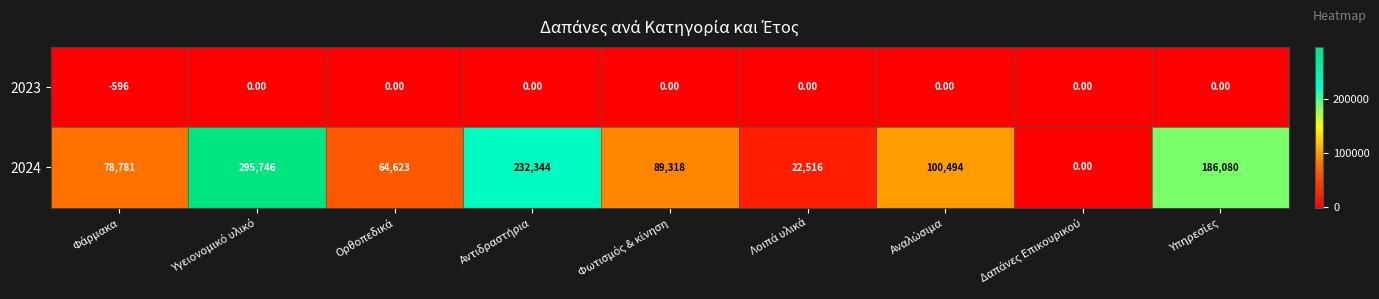

What is the difference between the maximum and minimum values in the 2023 series?

596